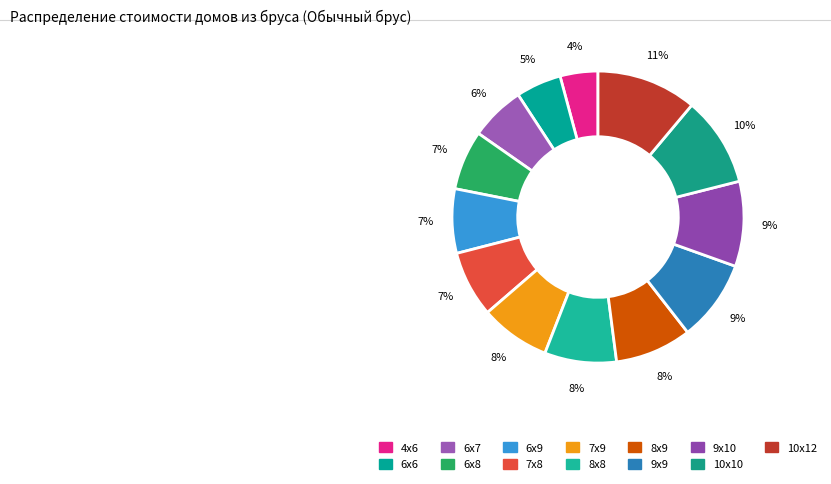

Is the sum of 6х7 and 7х8 greater than half?

No